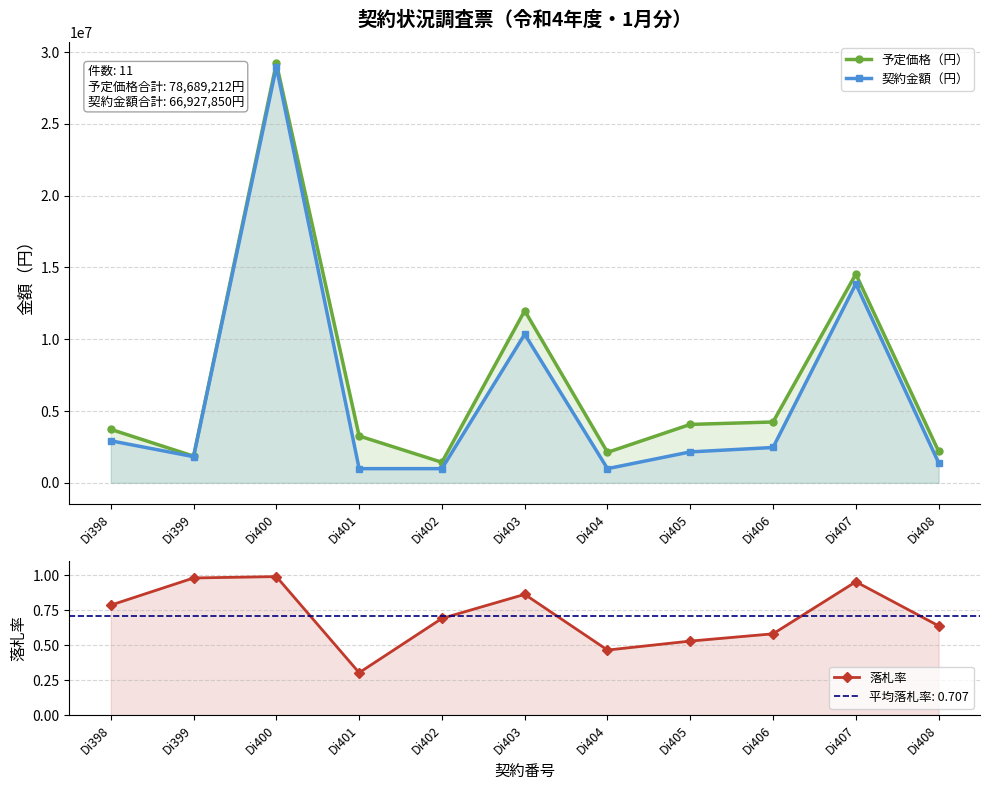

True or false: 予定価格（円） and 契約金額（円） cross at least once.

False